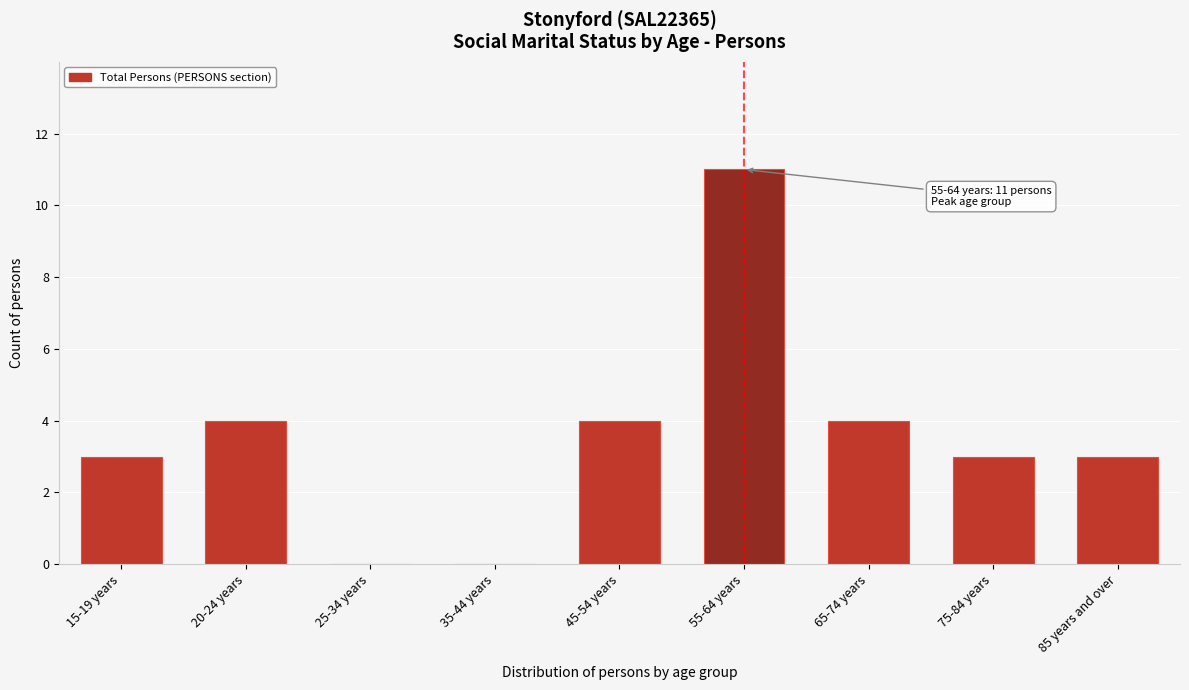

Reading left to right, list all the values displayed in this chart.

15-19 years=3	20-24 years=4	25-34 years=0	35-44 years=0	45-54 years=4	55-64 years=11	65-74 years=4	75-84 years=3	85 years and over=3